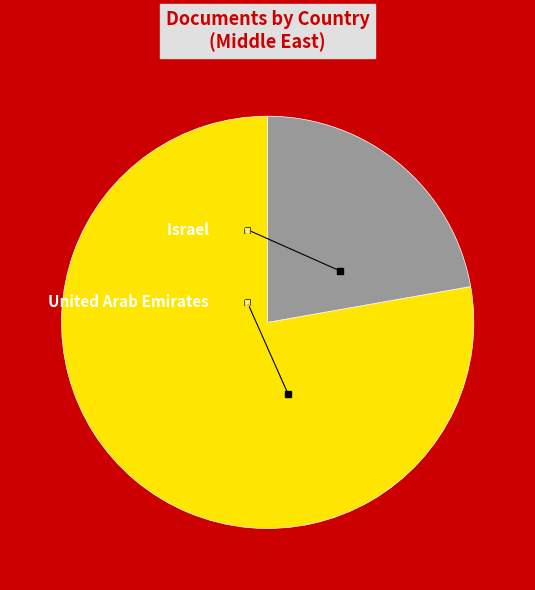

Count the number of slices in the pie.

2